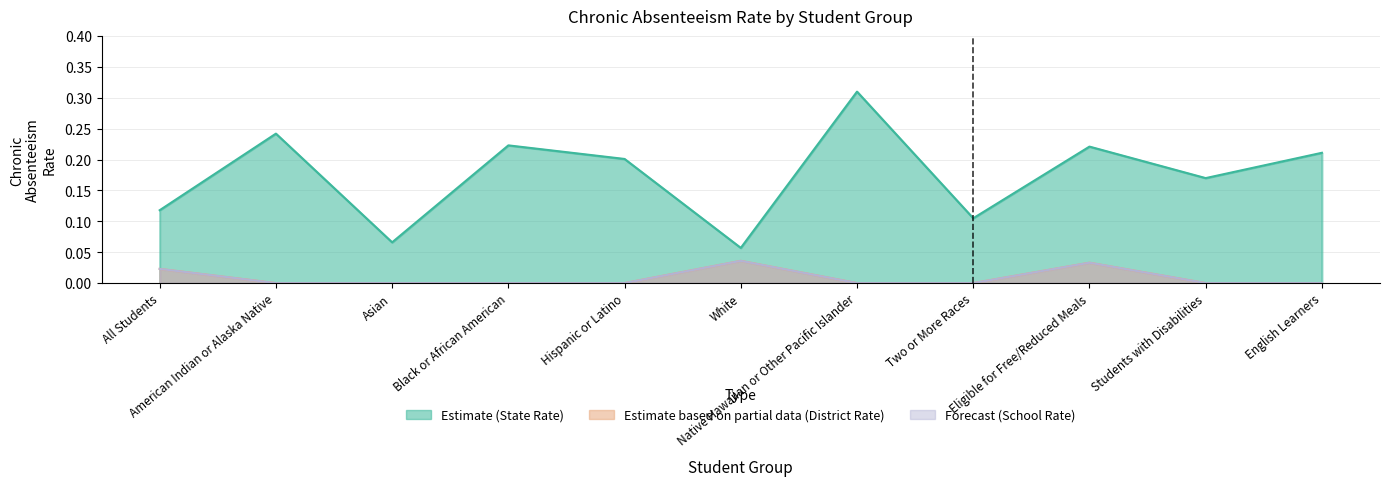

Which series has the largest total across all categories?

Estimate (State Rate)